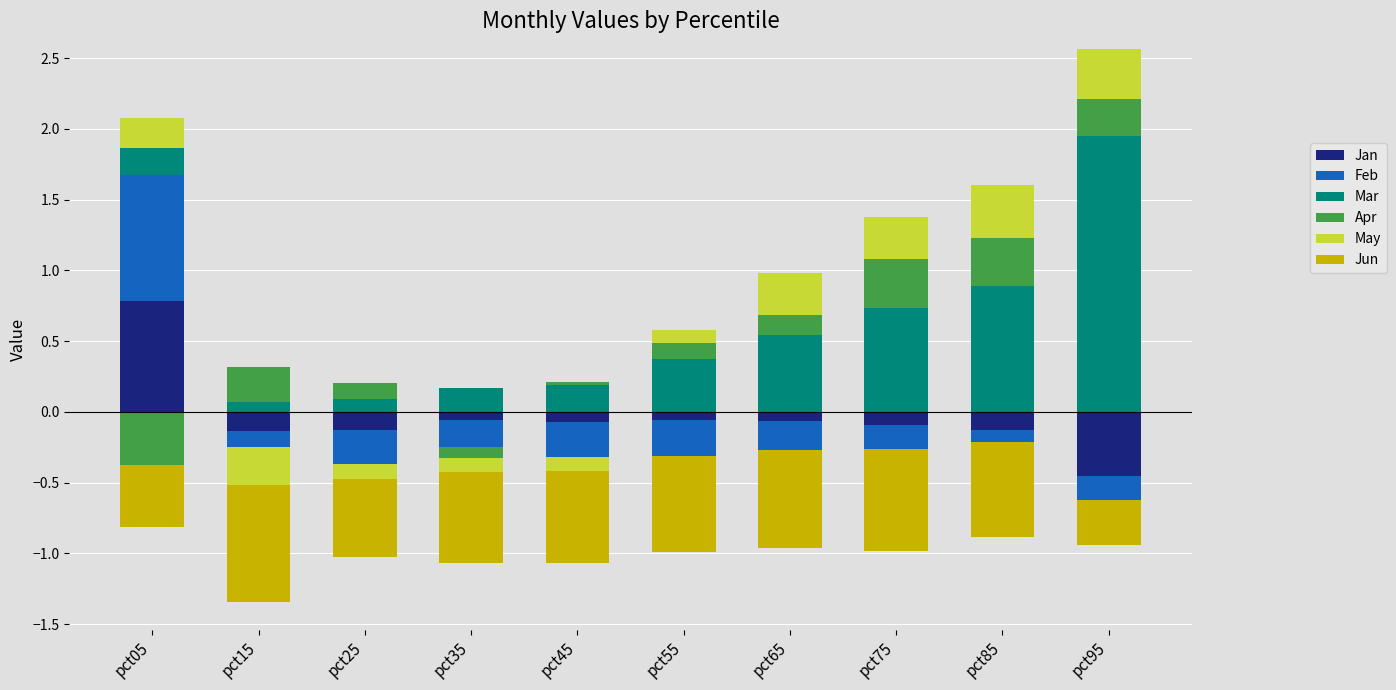

How many bars are there in each group?

6